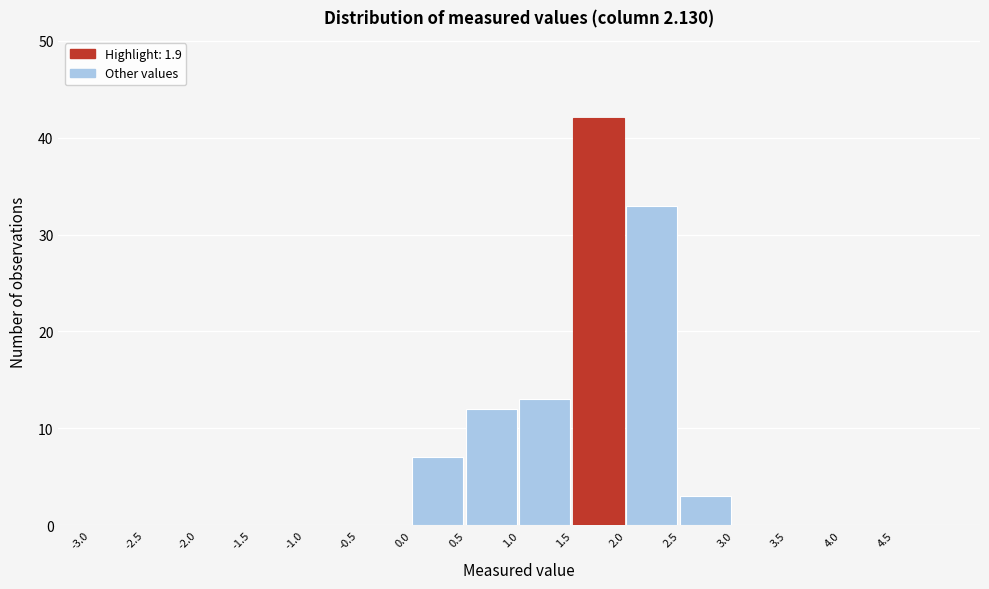

Over which range of the x-axis is the bar tallest?

1.5 to 2.0